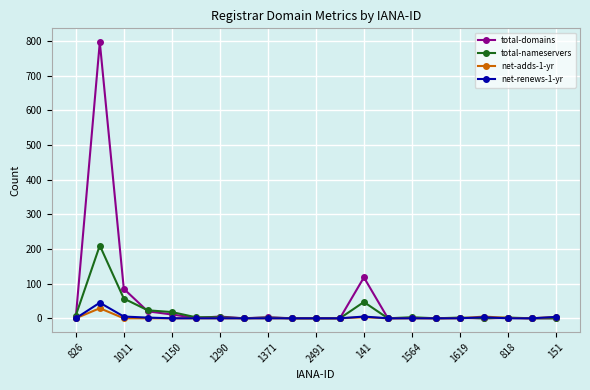

Which series has the widest spread of values?

total-domains